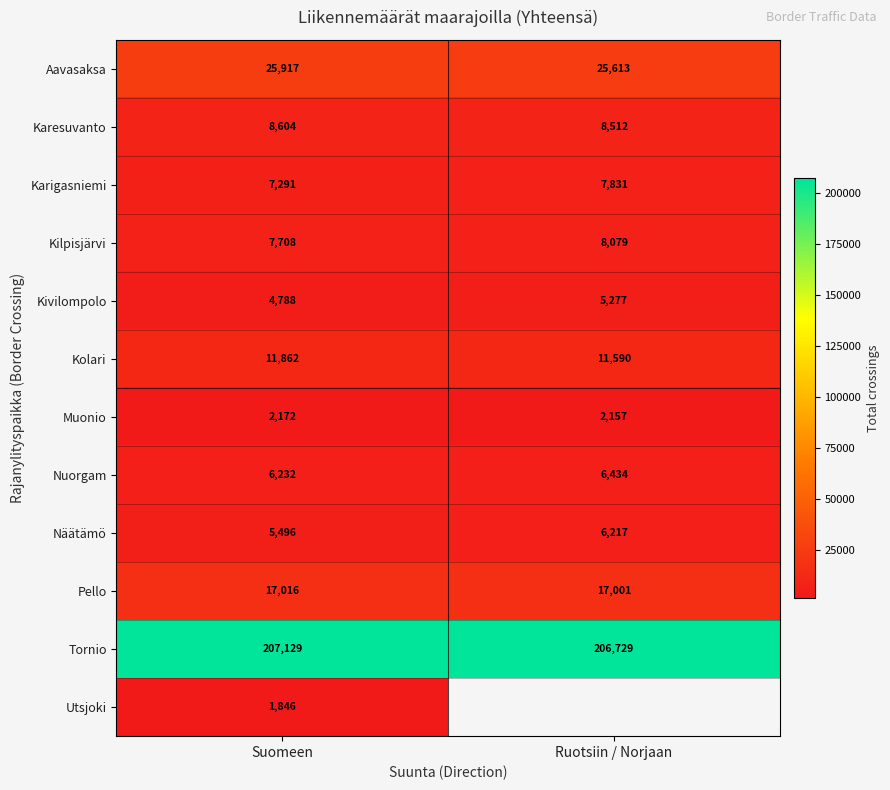

What is the sum of all Kivilompolo values?

10065